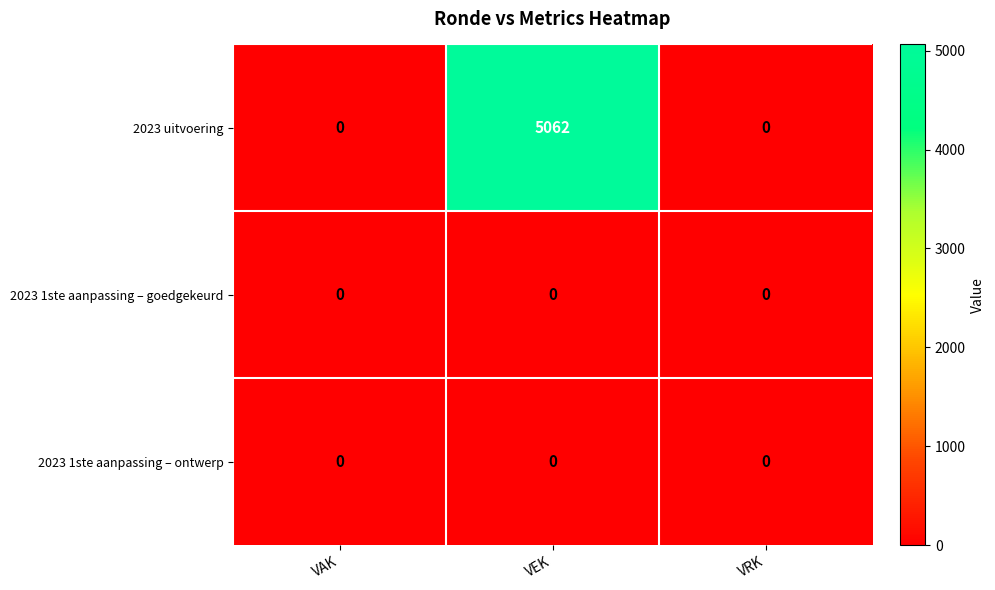

How many series are shown in this chart?

3